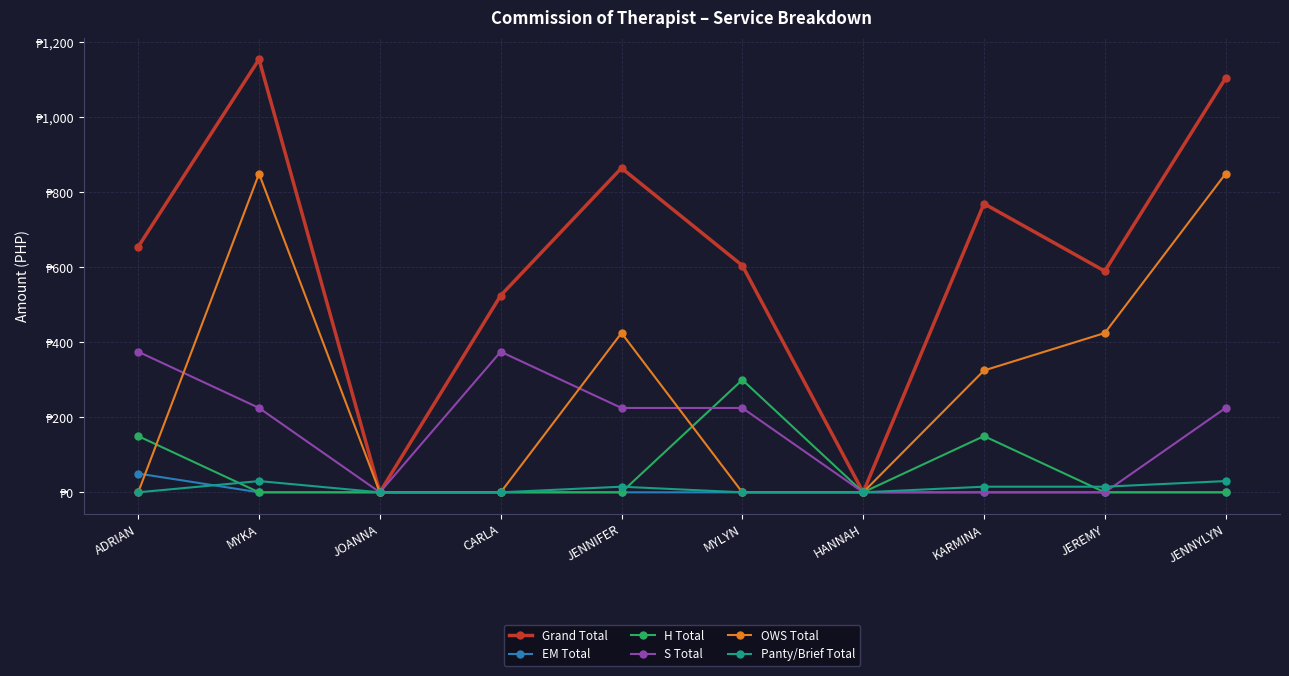

The value of Grand Total at CARLA is 709. True or false?

False